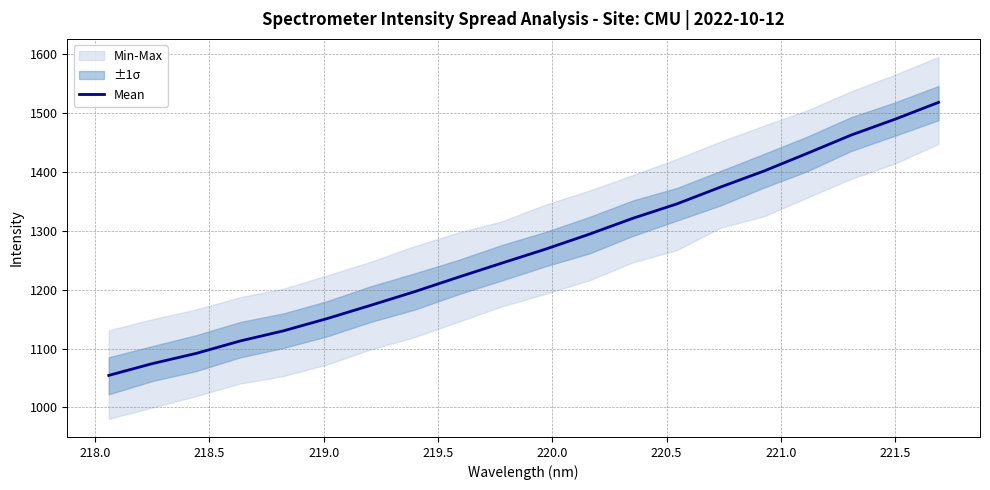

Is it true that the value at 220.5 is 673.6?

False